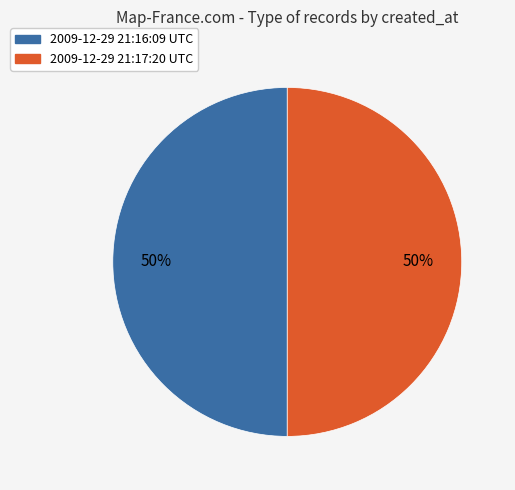

To the nearest percent, what percentage of the pie is 2009-12-29 21:16:09 UTC?

50%